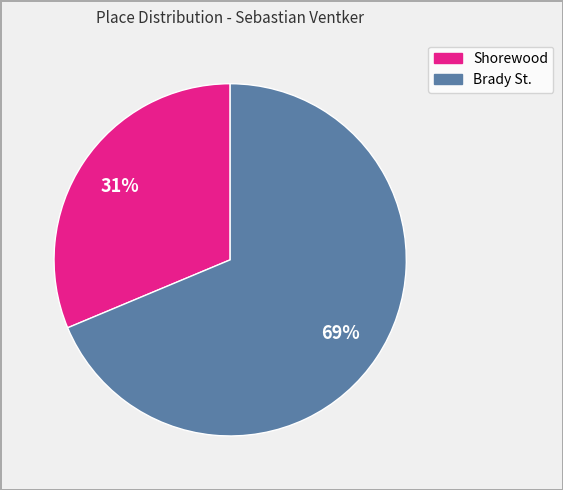

Does any single category account for the majority?

Yes